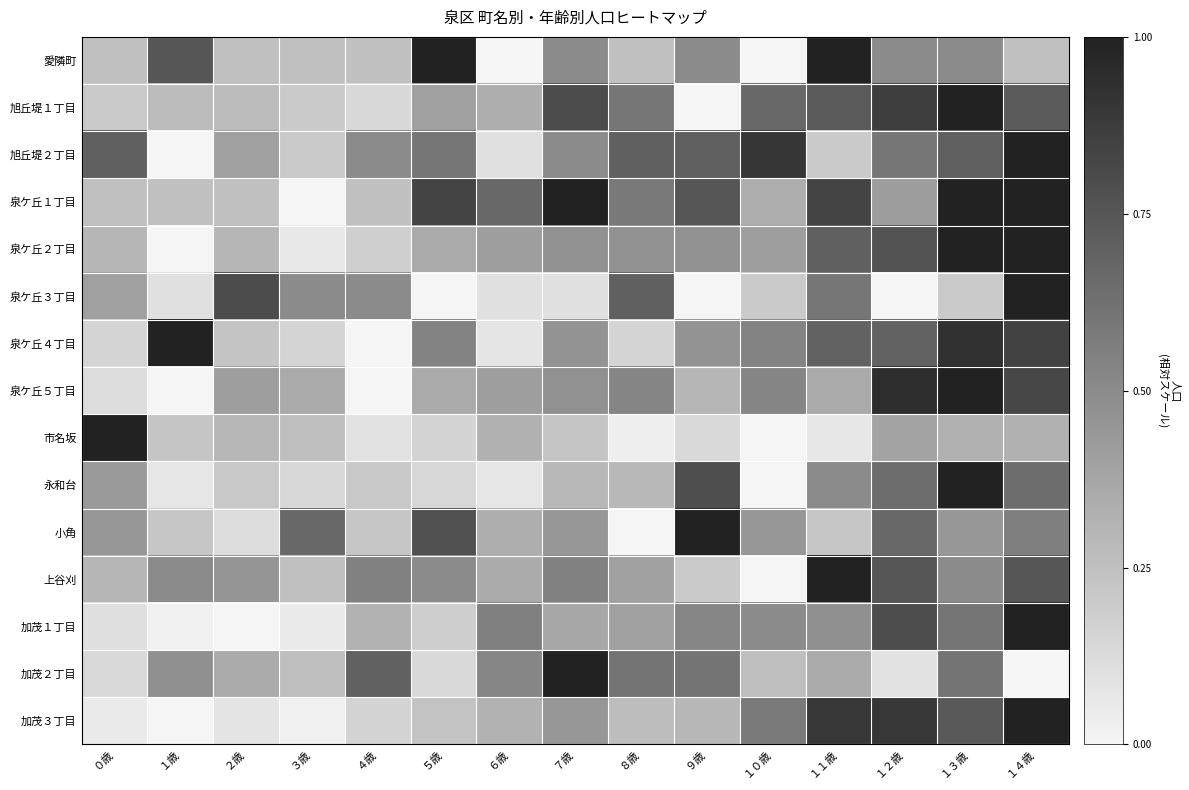

List the series in order of their peak value, lowest first.

愛隣町, 旭丘堤１丁目, 旭丘堤２丁目, 泉ケ丘１丁目, 泉ケ丘２丁目, 泉ケ丘３丁目, 泉ケ丘４丁目, 泉ケ丘５丁目, 市名坂, 永和台, 小角, 上谷刈, 加茂１丁目, 加茂２丁目, 加茂３丁目